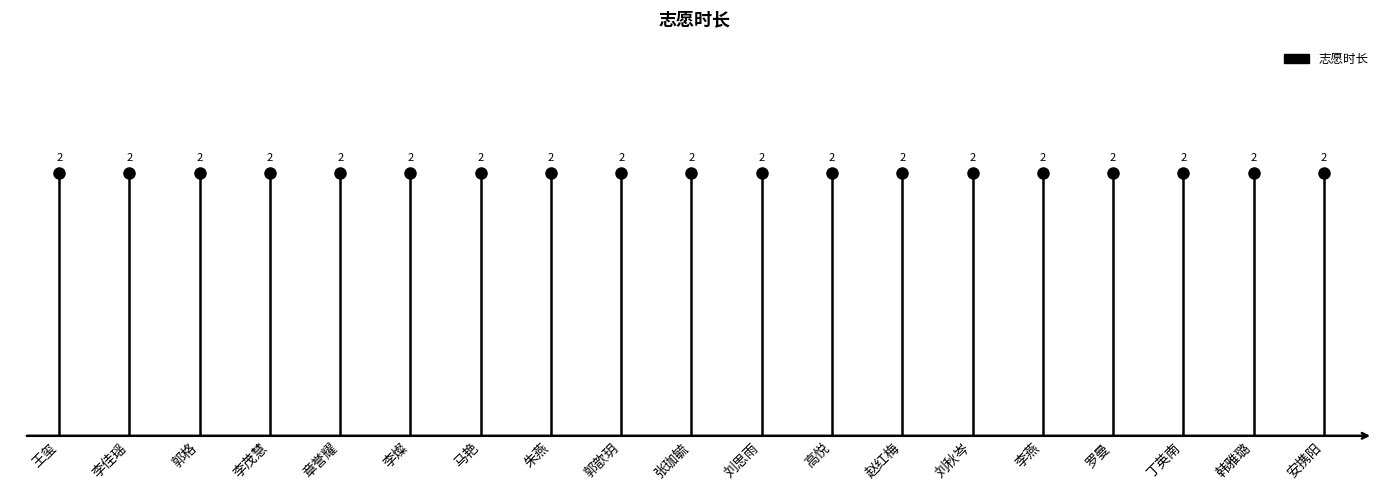

Between 李佳瑶 and 王玺, which is larger?

李佳瑶